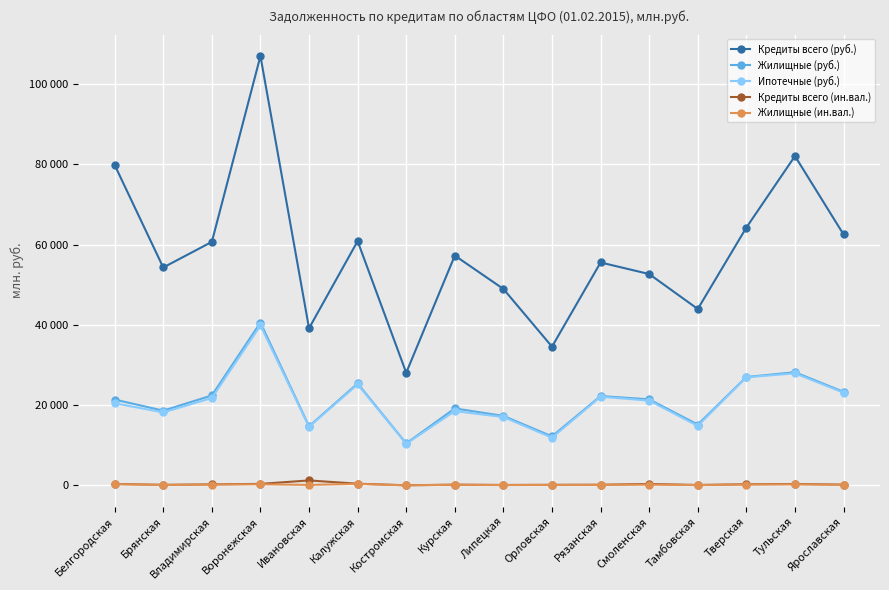

Does the chart display data point markers on the line(s)?

Yes